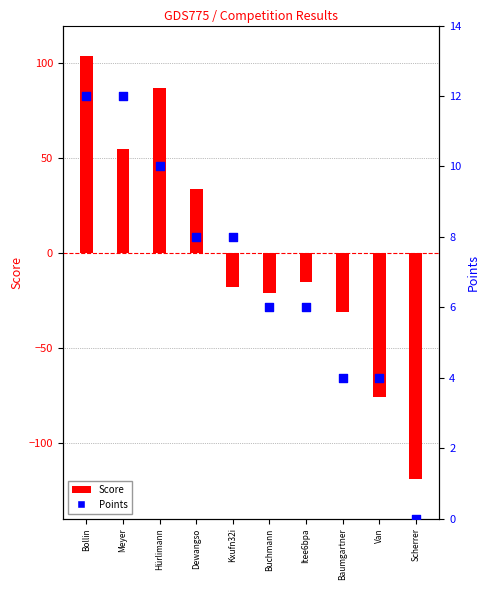

Which series has the largest Y range (max minus min)?

Score